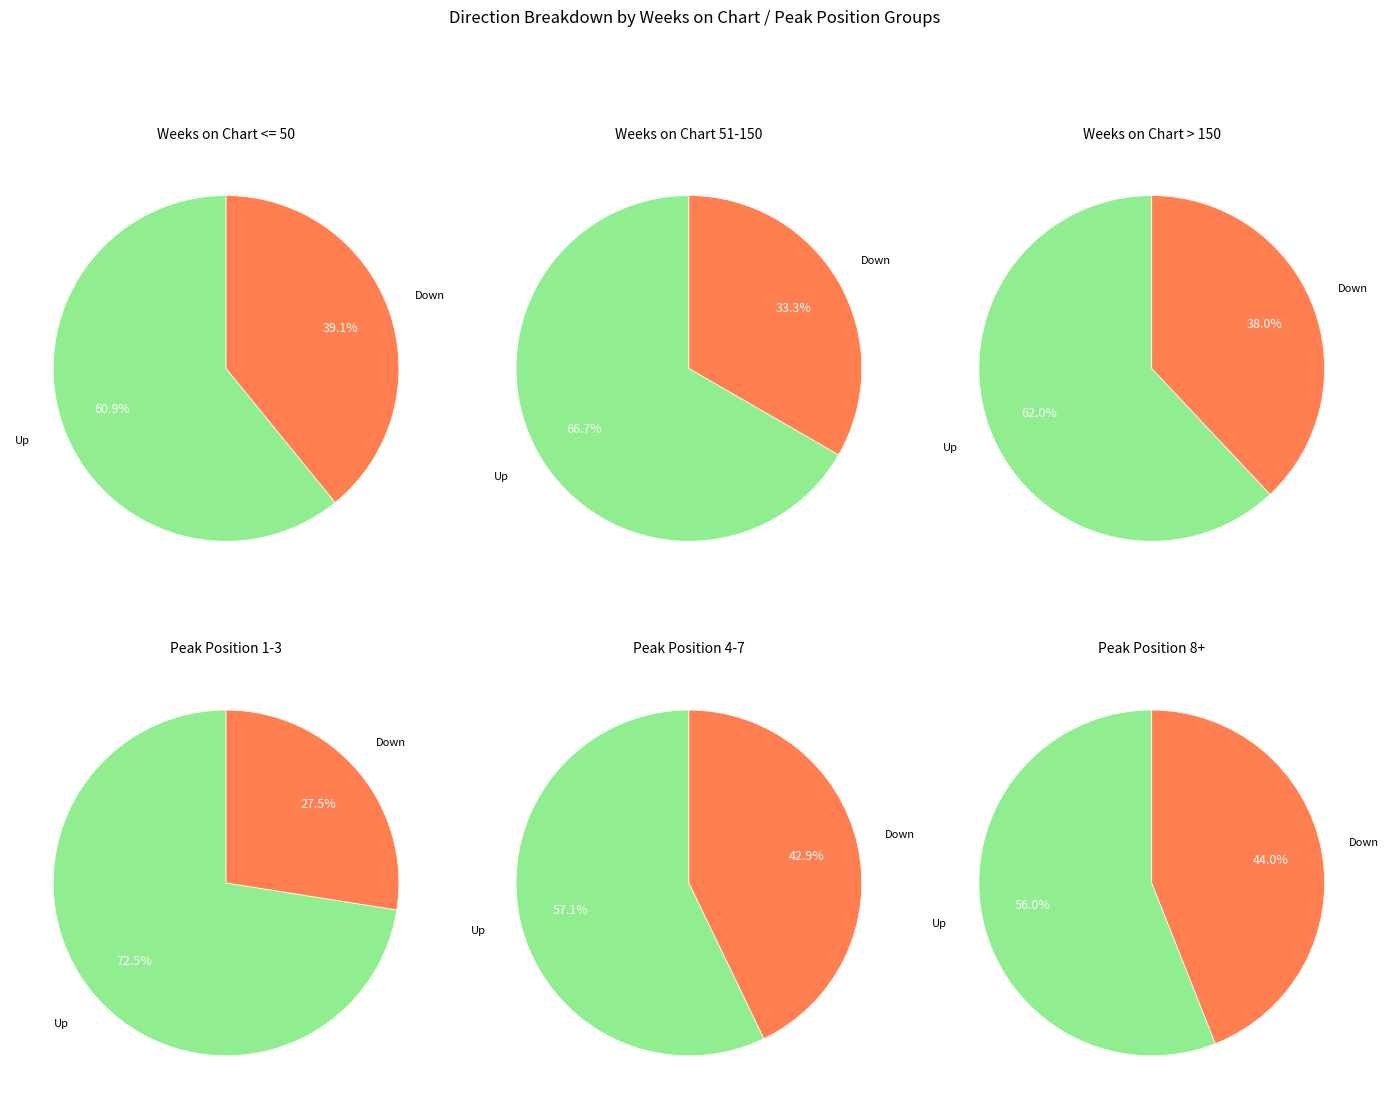

What is the change in value from up to down?

-26